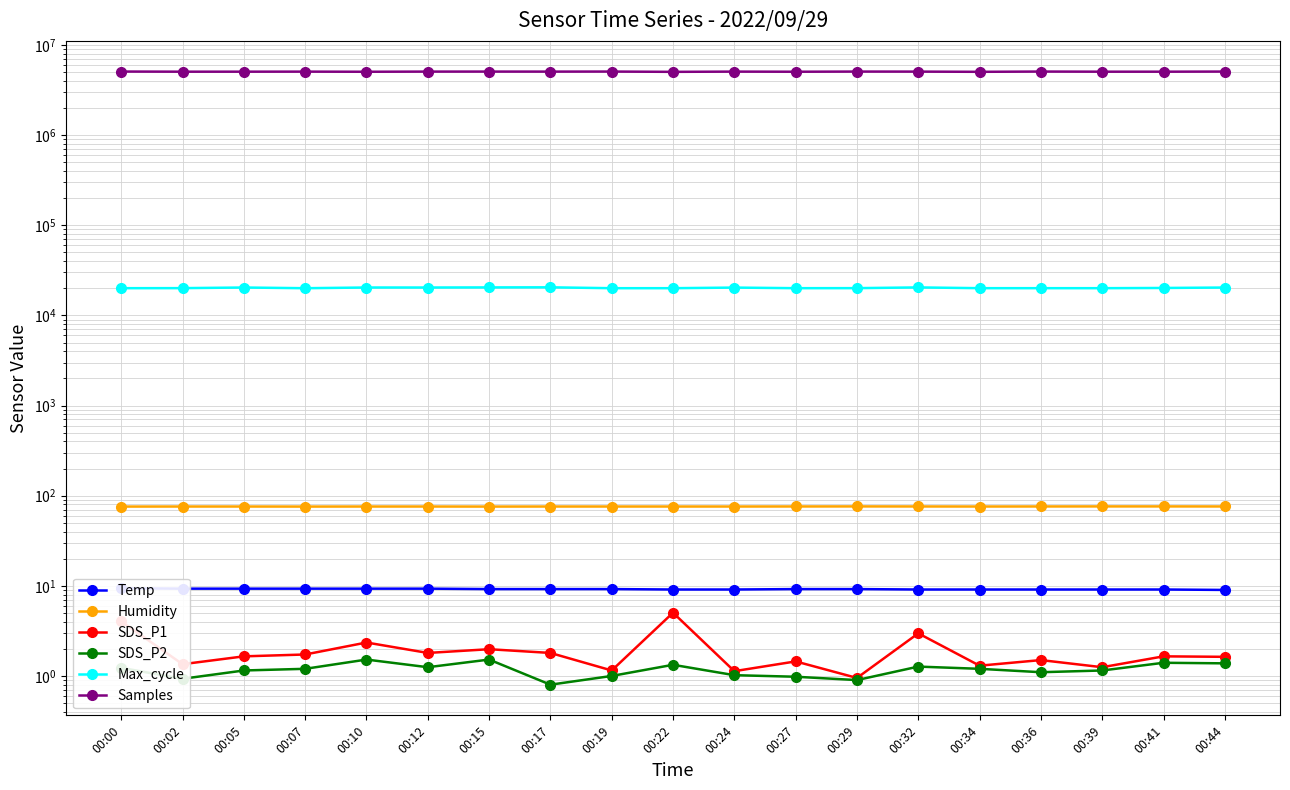

Between 00:32 and 00:36, which series saw the biggest shift?

Samples